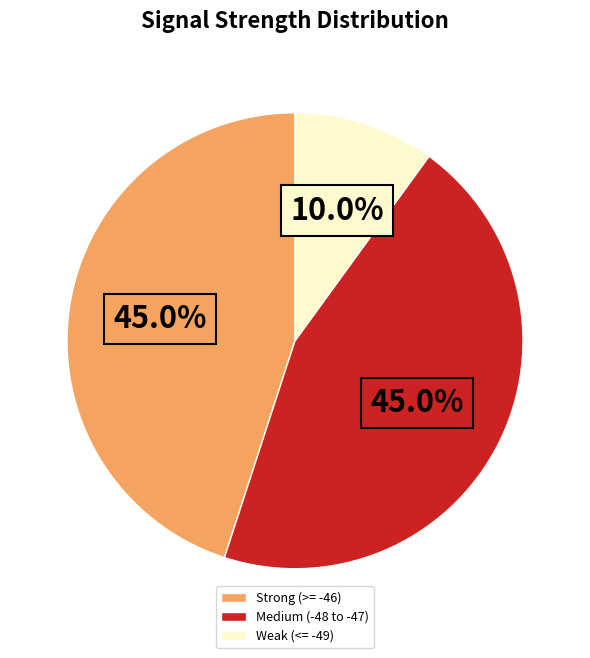

Does any single category account for the majority?

No